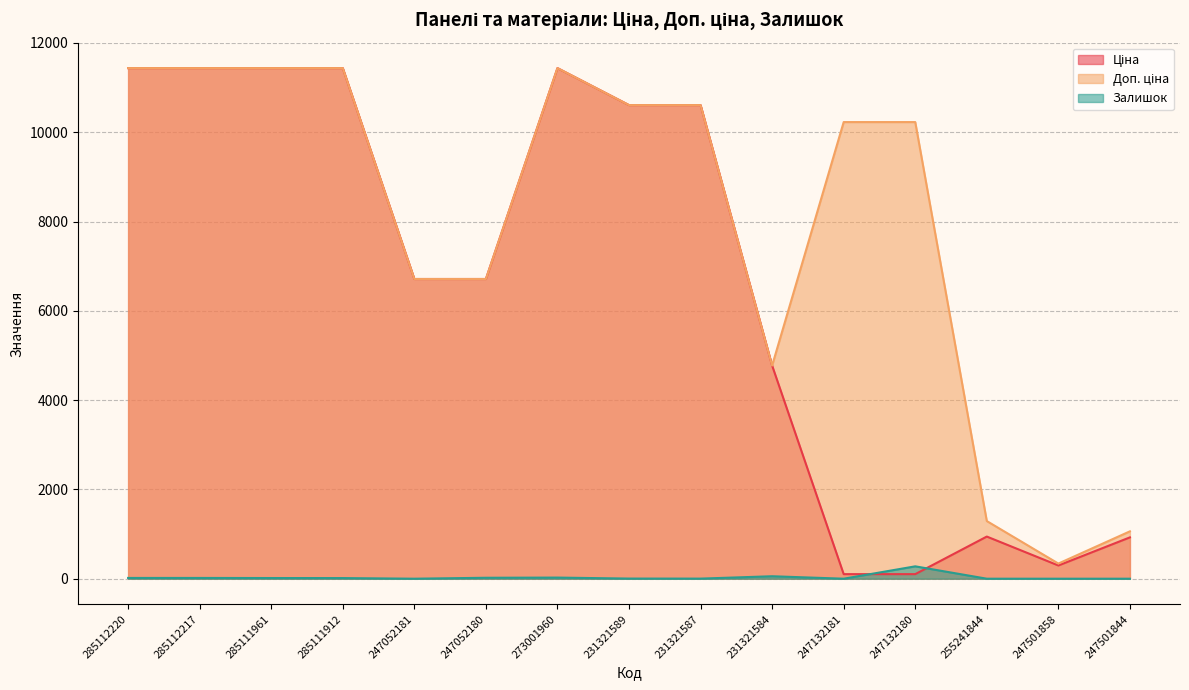

True or false: Ціна has more than 1 points higher than both neighbors.

True